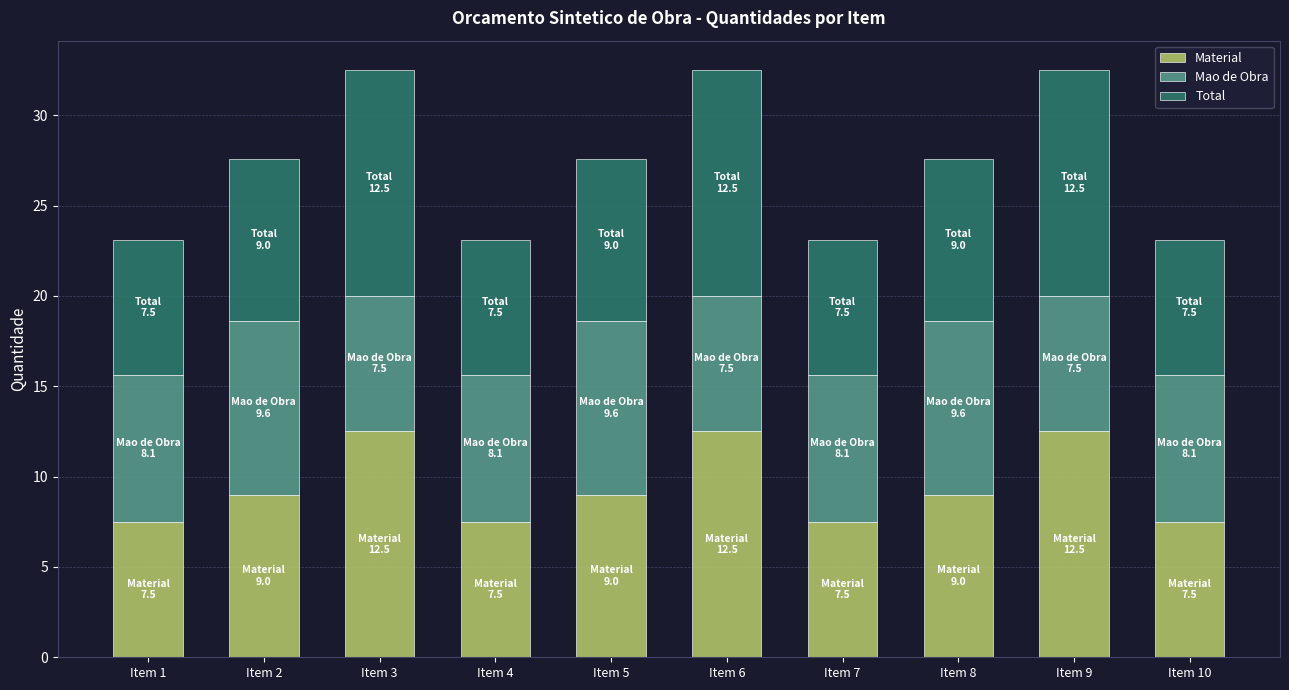

The Material series shows 9.0 at Item 8. True or false?

True